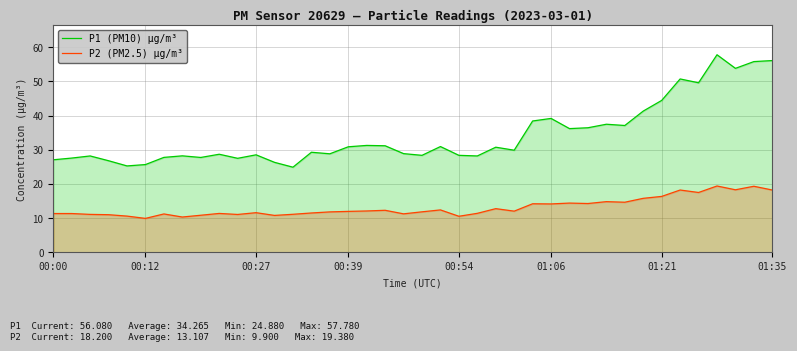

How many series are shown in this chart?

2